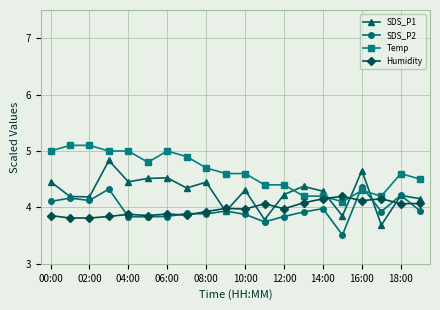

What is the maximum value for SDS_P1?

4.8